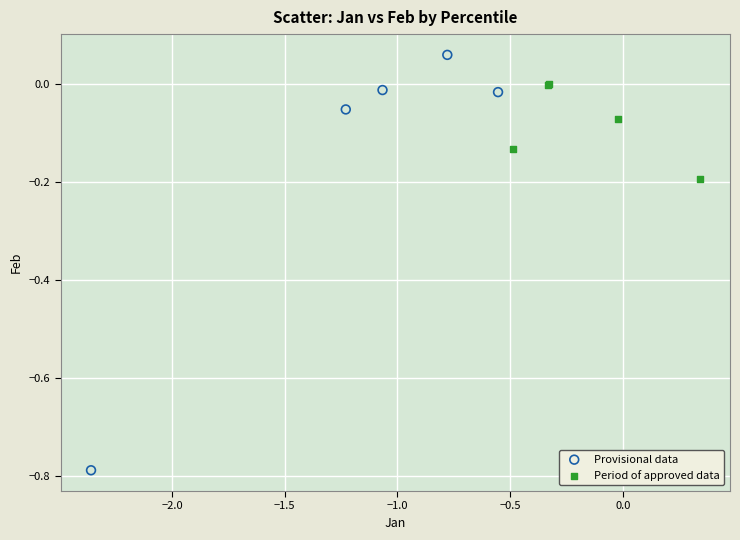

Which series has the widest spread of Y values?

Provisional data